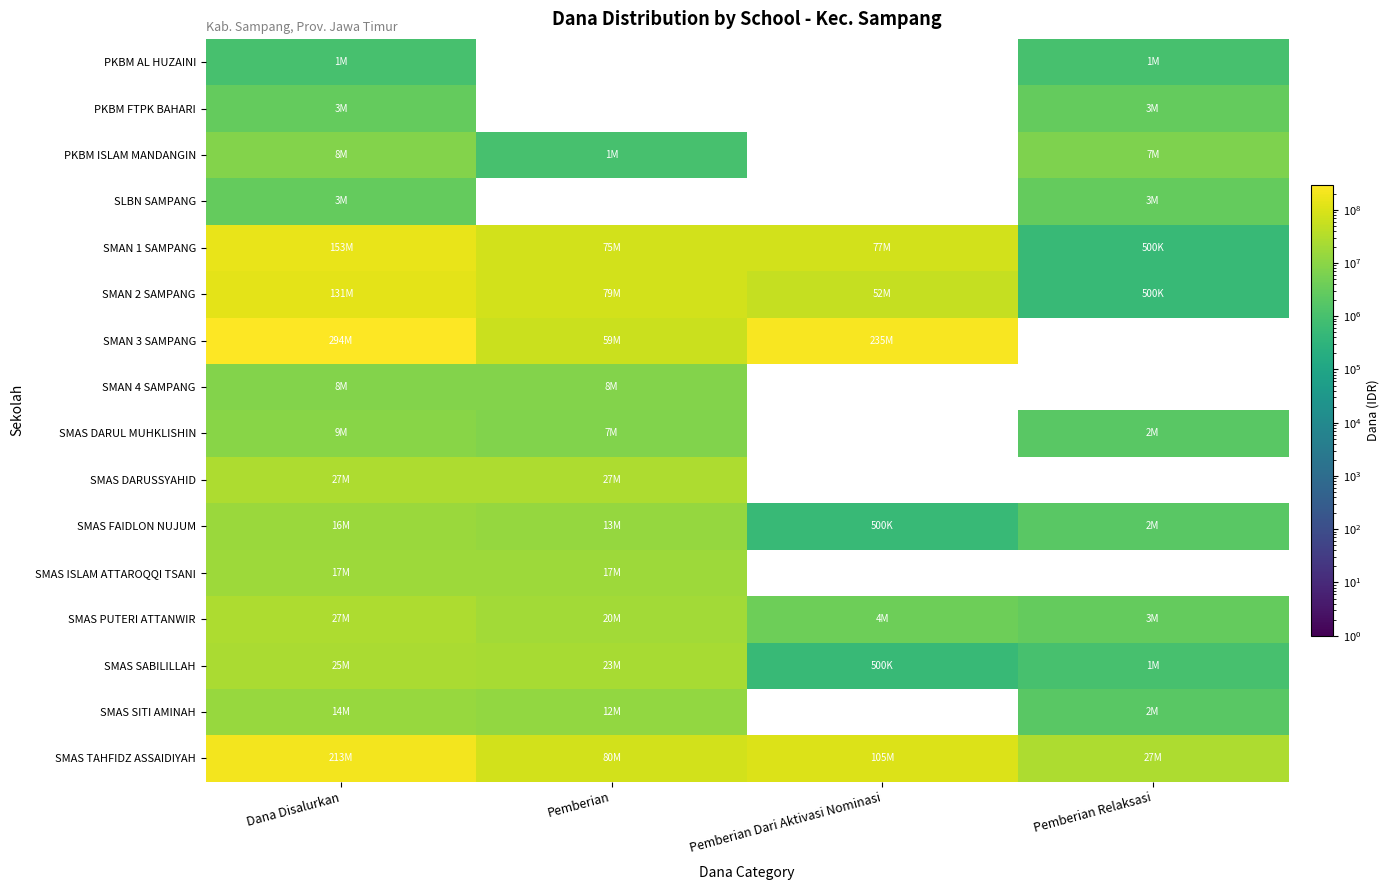

What is the difference between the second highest and second lowest values in the SMAN 3 SAMPANG series?

175500000